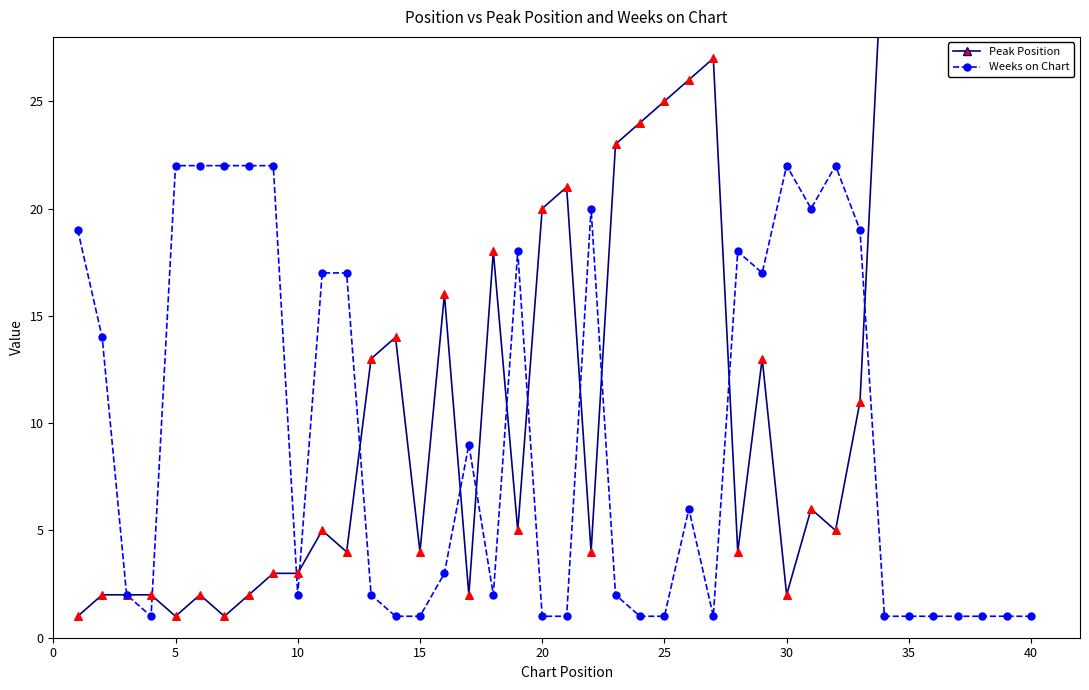

What is the total value across all series at 40?

41